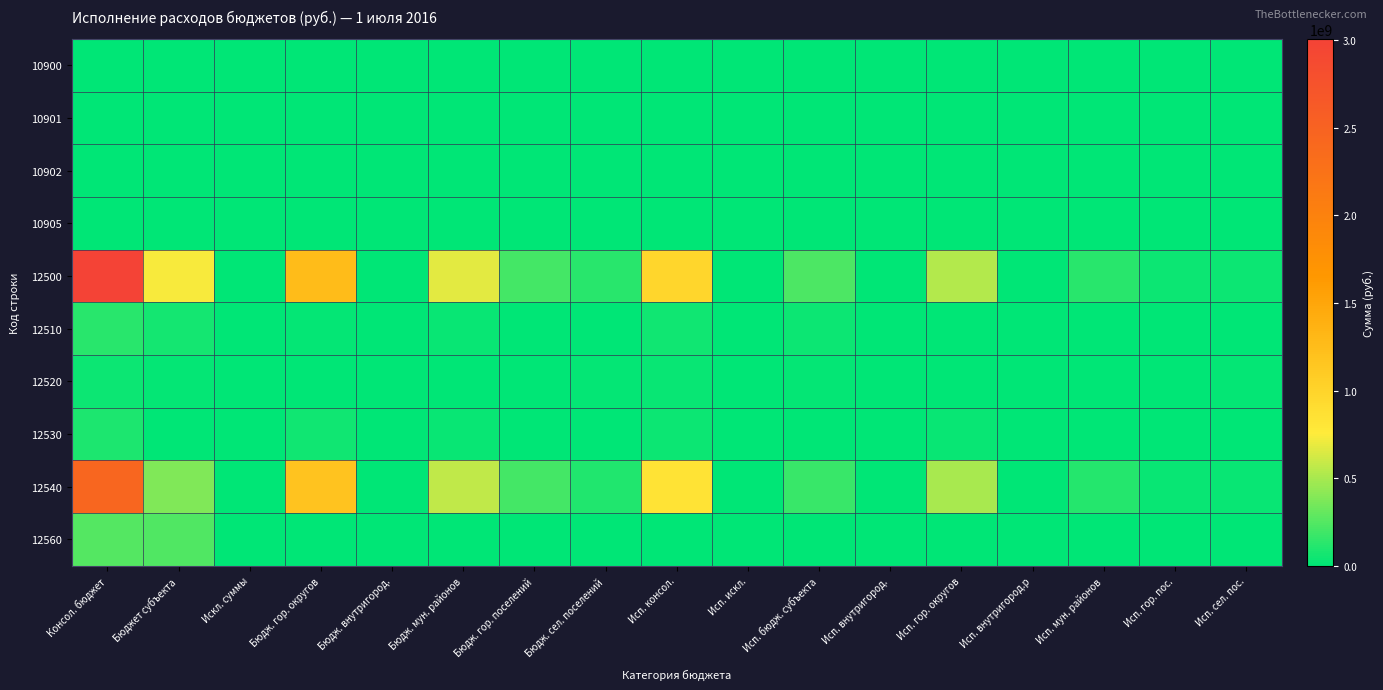

Which series changed the most between Исп. консол. and Исп. бюдж. субъекта?

12500